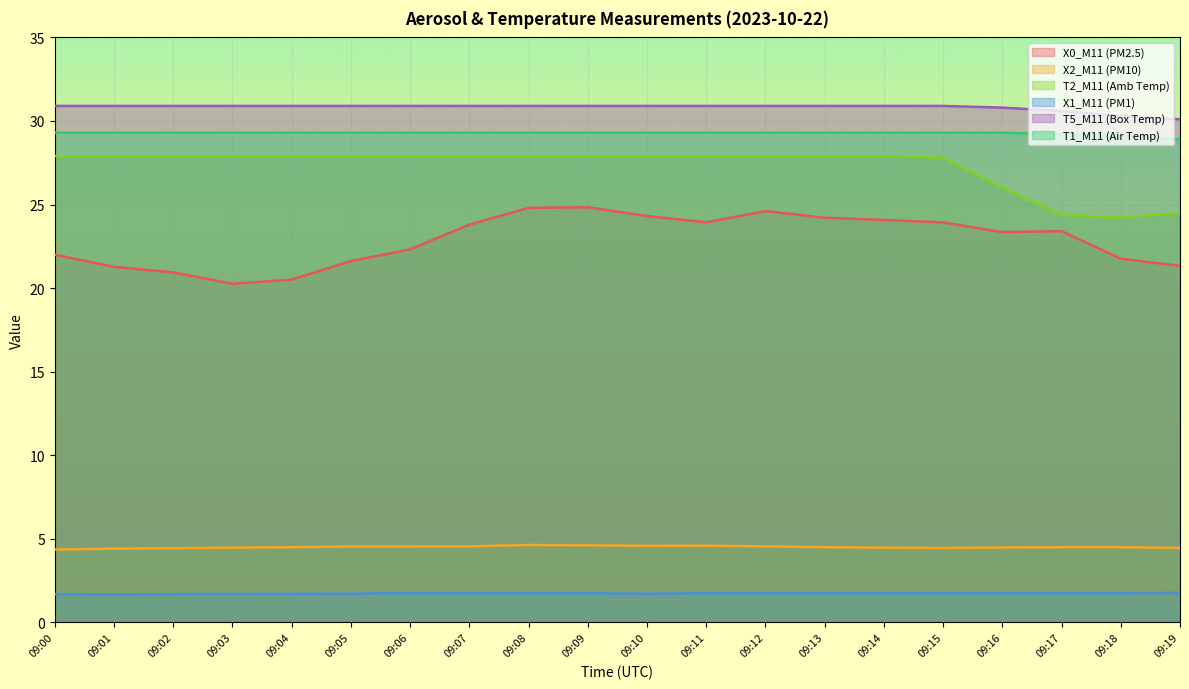

True or false: X1_M11 (PM1) and X2_M11 (PM10) intersect in this chart.

False